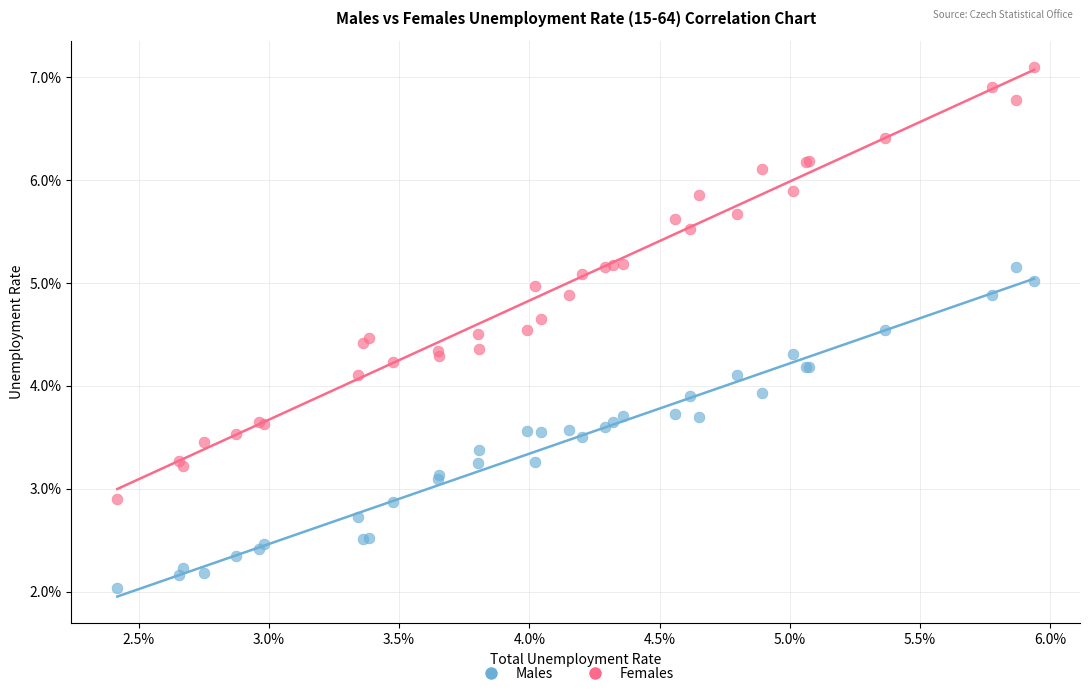

Which series has the widest spread of Y values?

Females